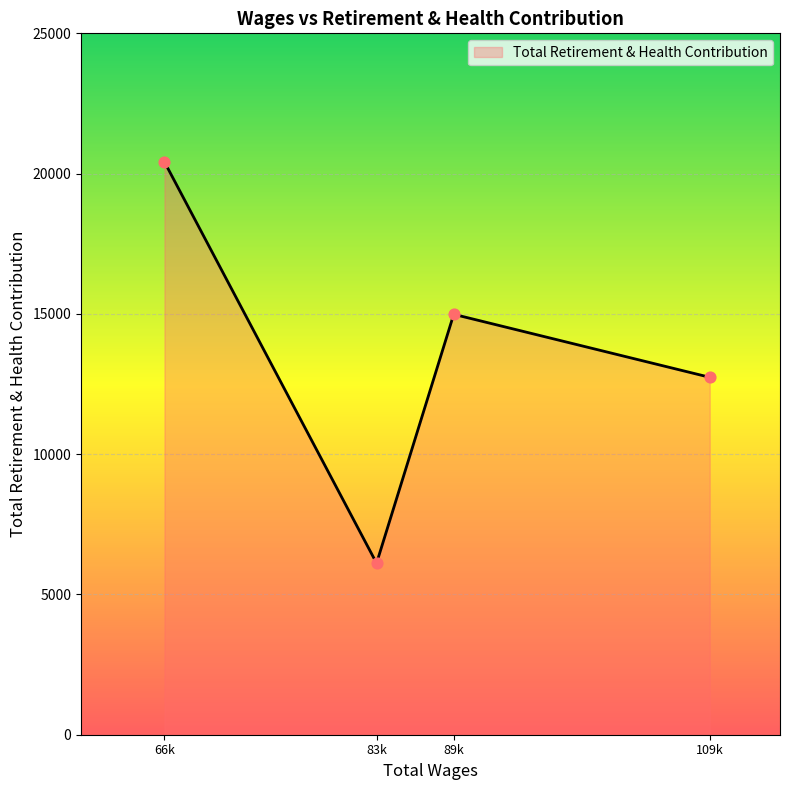

What is the ratio of the value at 89k to the value at 66k?

0.7